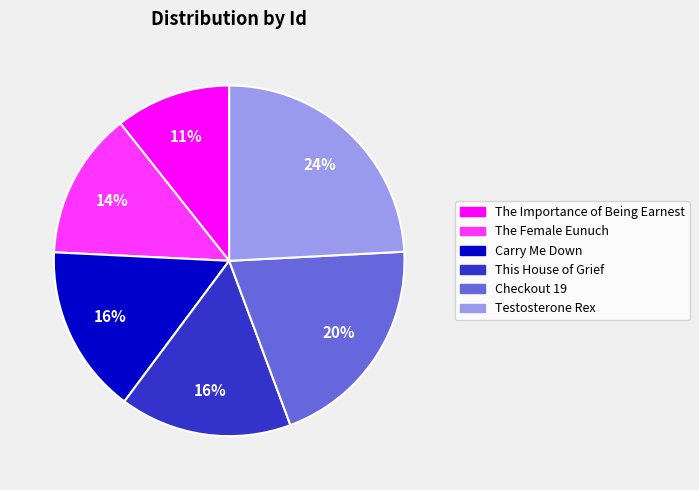

Is it true that Testosterone Rex is 30% of the pie?

False